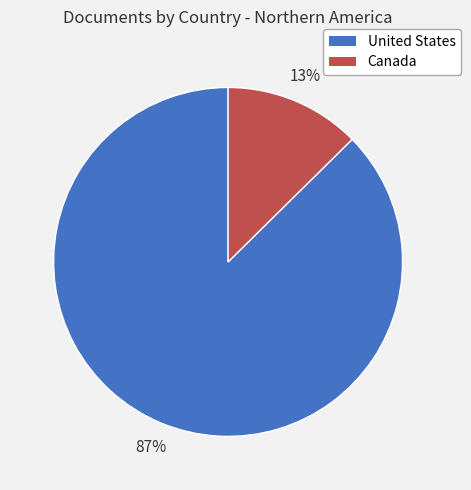

Does Canada represent more than half of the total?

No